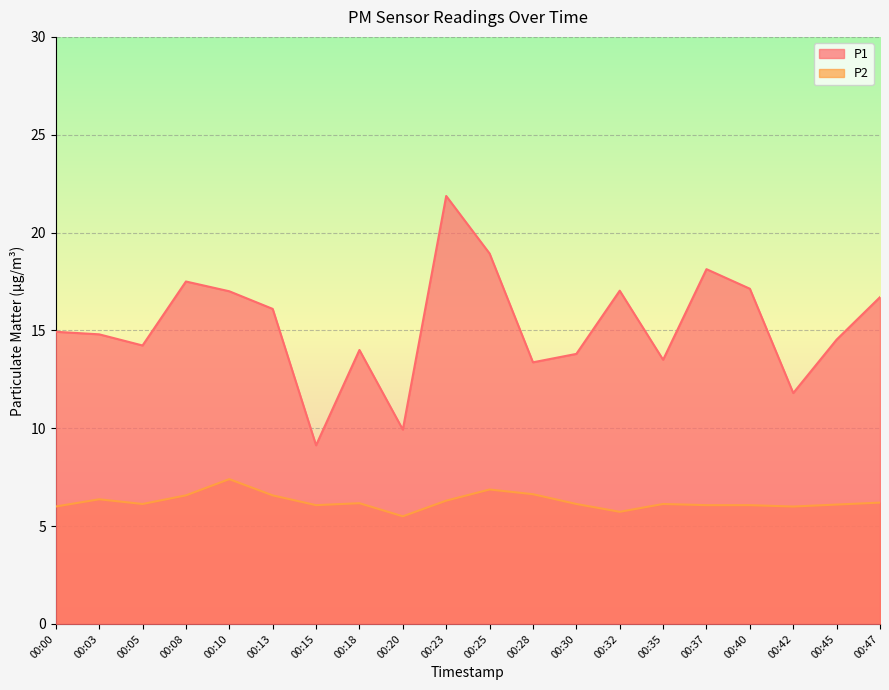

Which series has the largest range (max minus min)?

P1